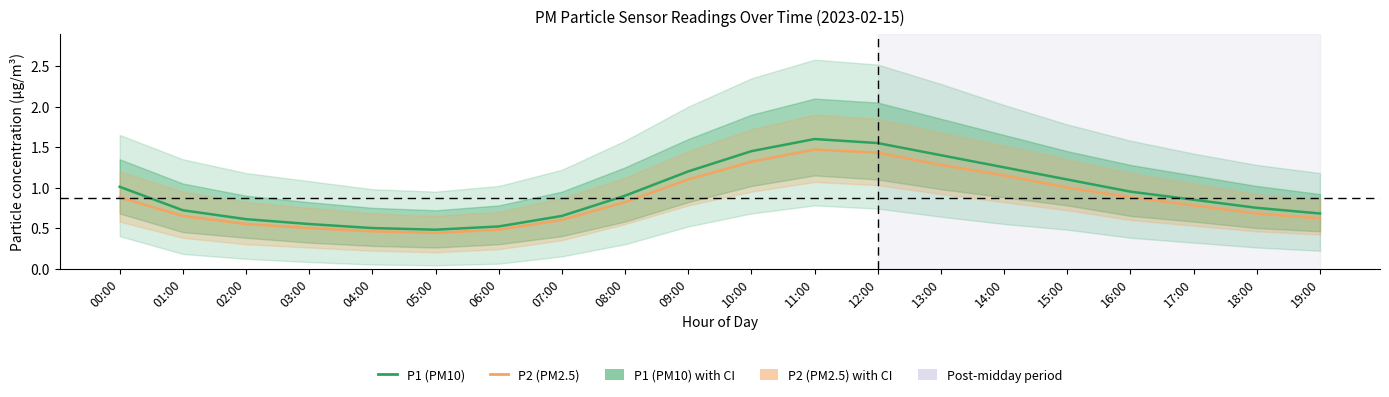

Which category has the highest value in the P1 (PM10) series?

11:00